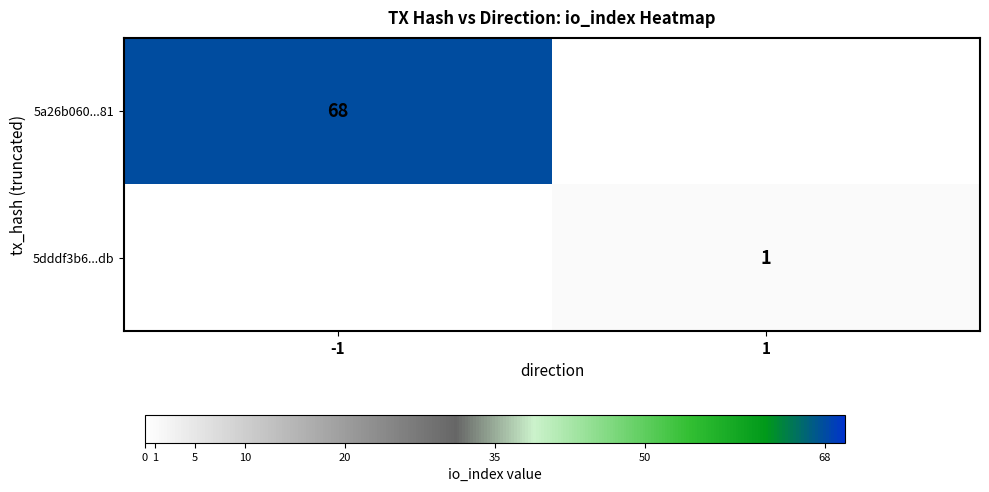

Count the 5dddf3b6...db values in the range 0 to 1.

2